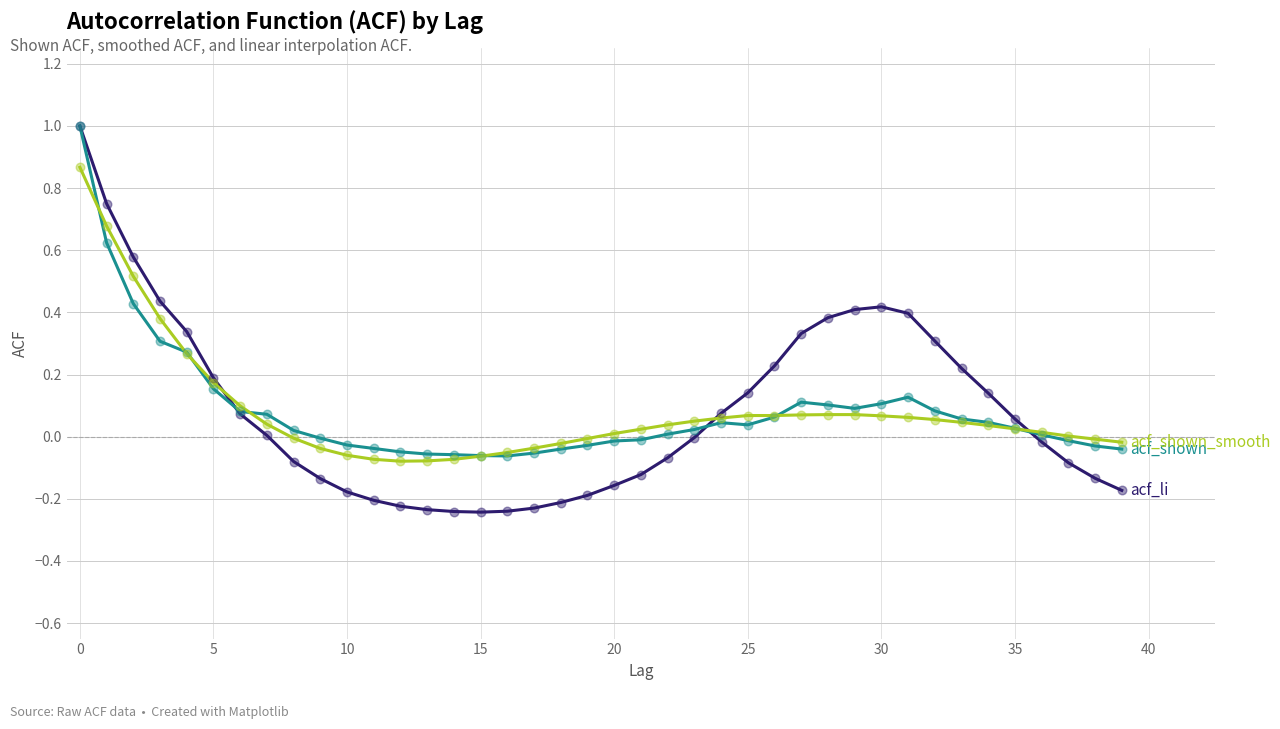

What is the greatest value displayed?

1.0